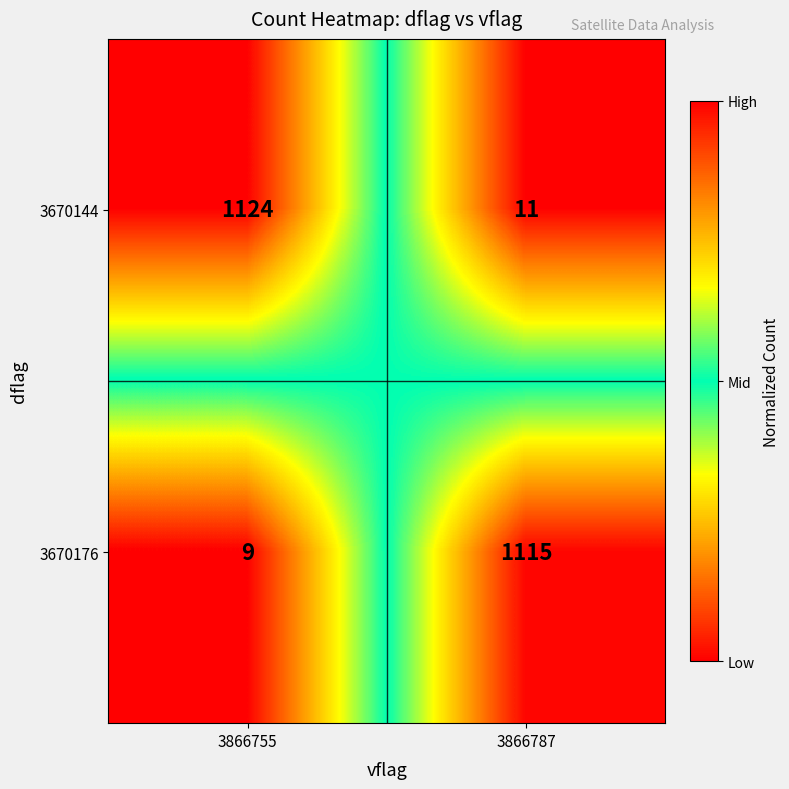

What is the minimum value shown in the chart?

9